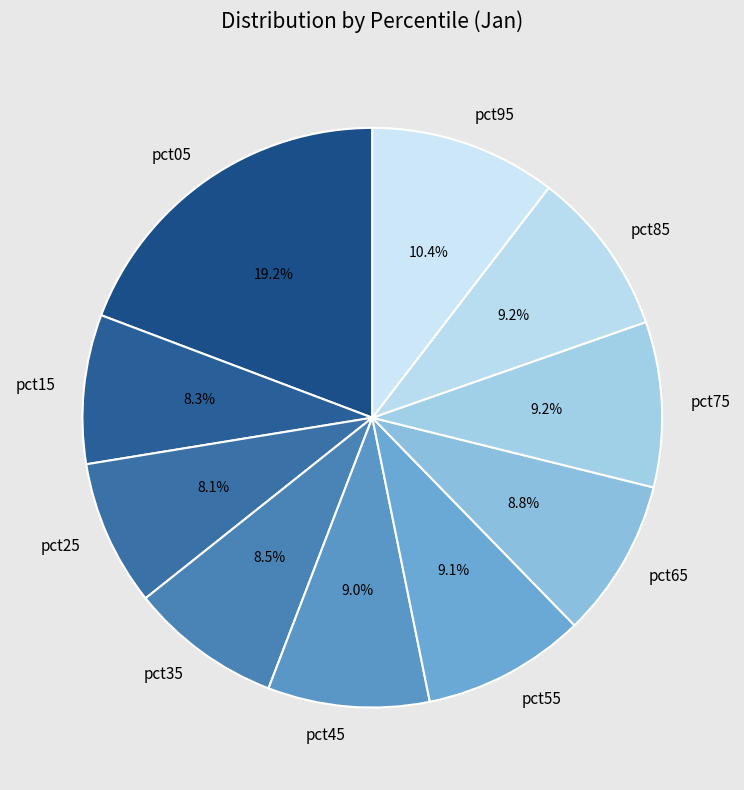

Is there a majority slice in this chart?

No